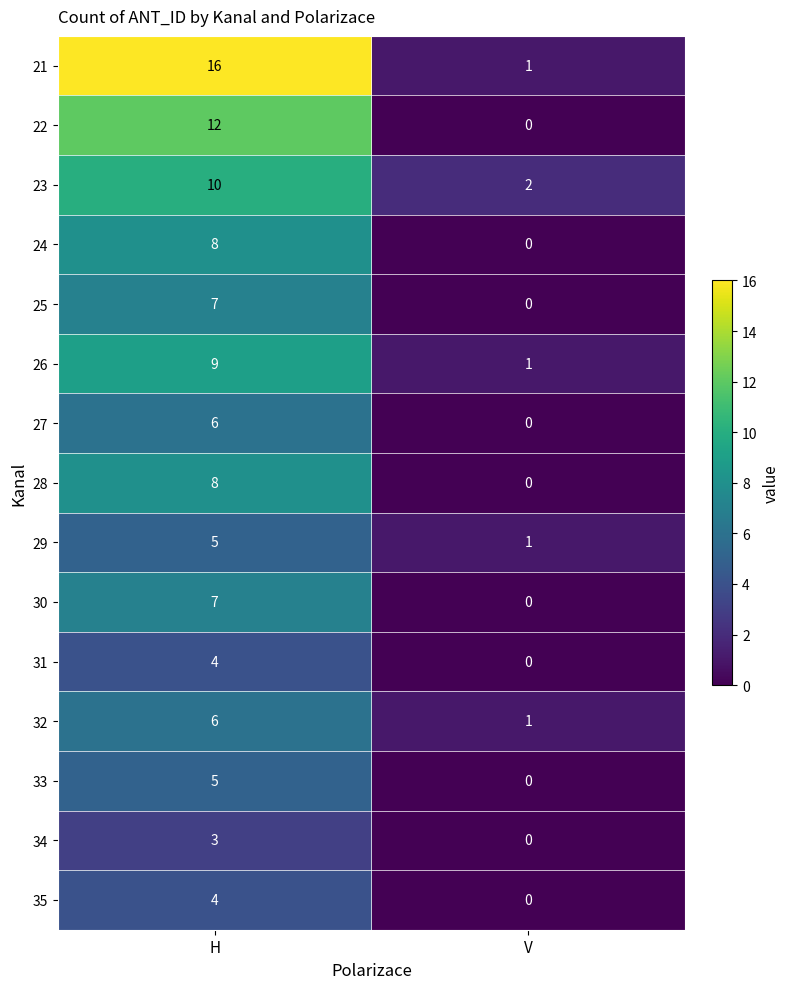

What is the difference between the highest and lowest values at H?

13